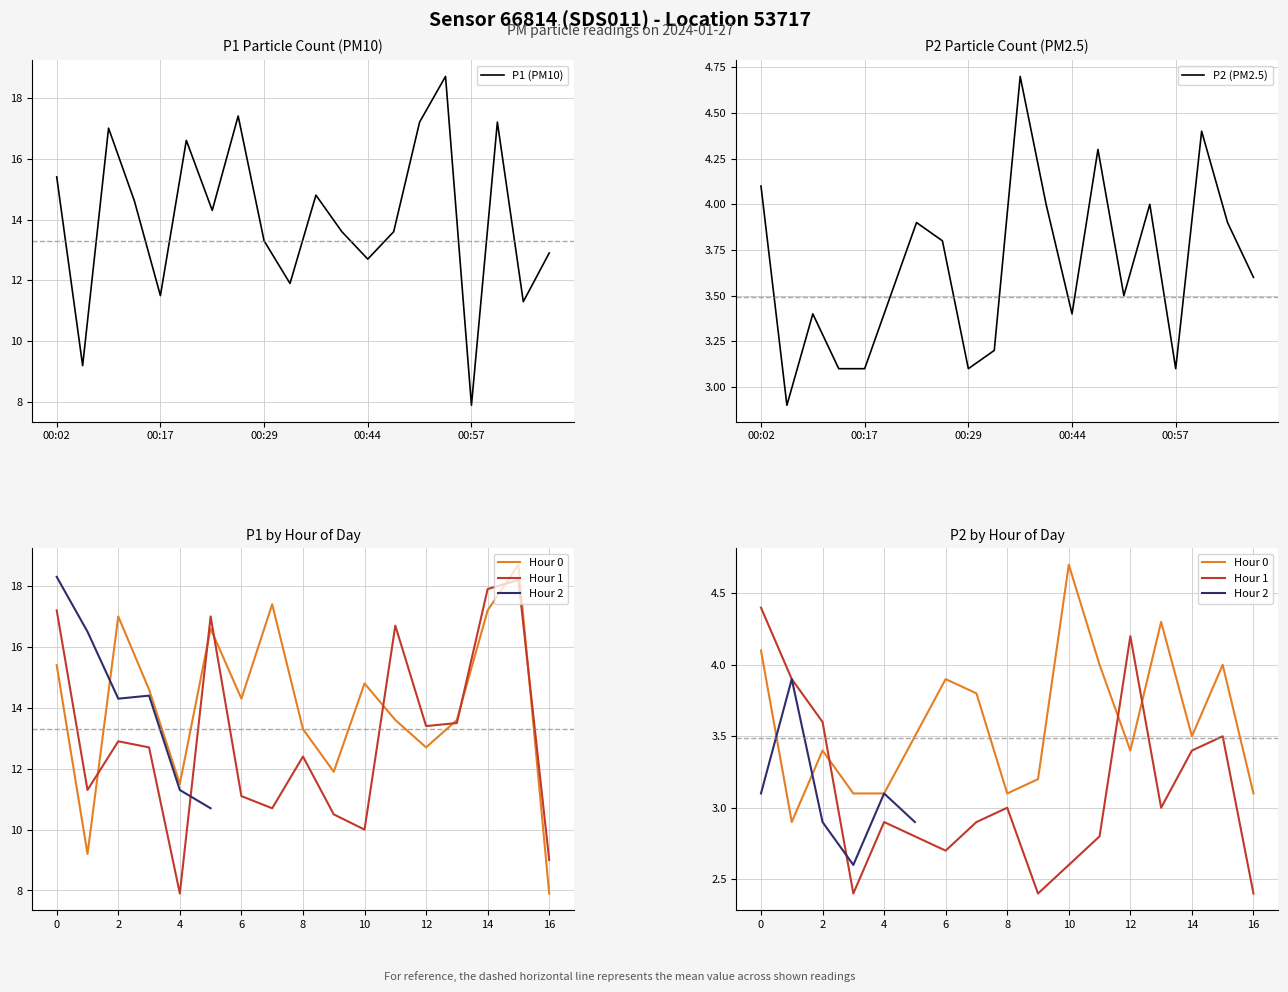

What is the label of the 14th point from the left?

00:47